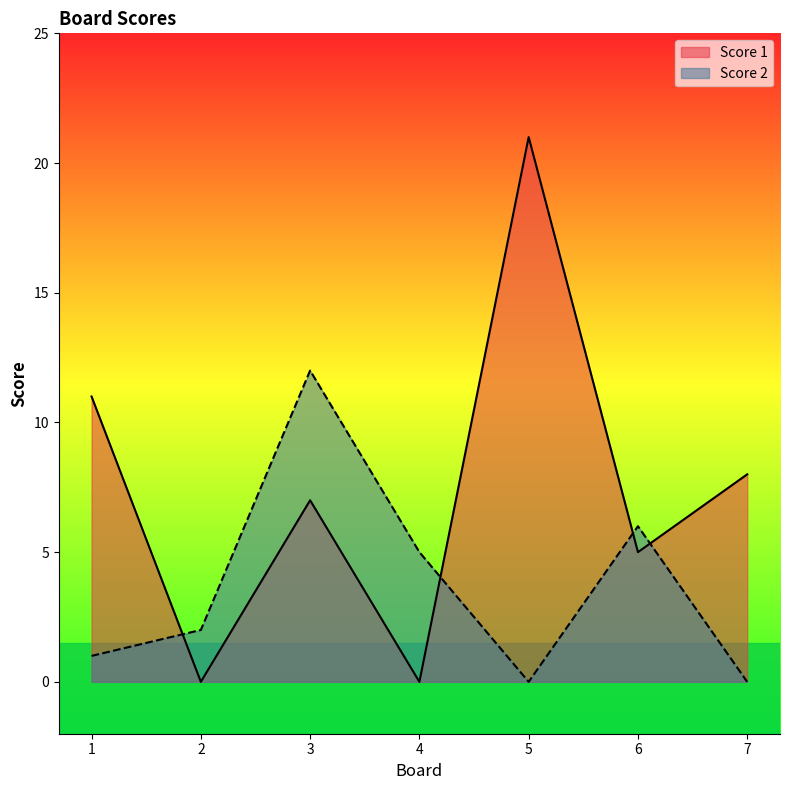

Reading right to left, list all the values displayed in this chart.

Score 1: 8	5	21	0	7	0	11
Score 2: 0	6	0	5	12	2	1